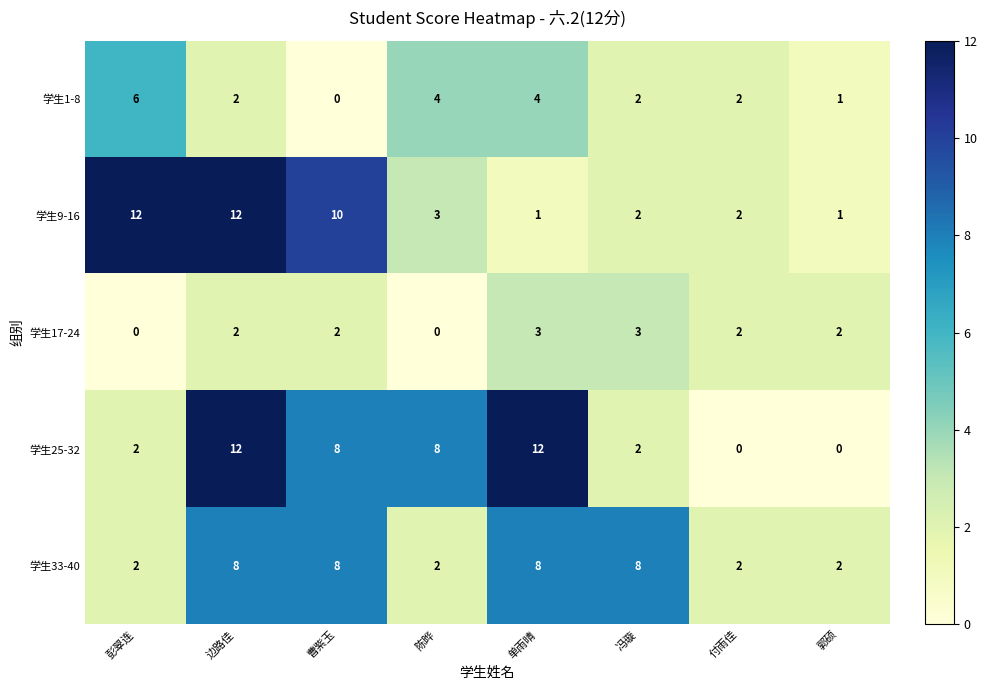

What is the average value of the 学生1-8 series?

3